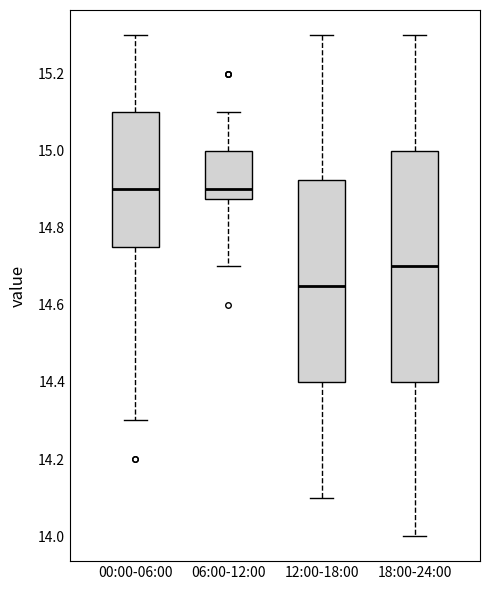

Where does the lower whisker of the box for 18:00-24:00 end on the y-axis? The values are not printed on the chart, so give them approximately, as read against the axis.

14.00